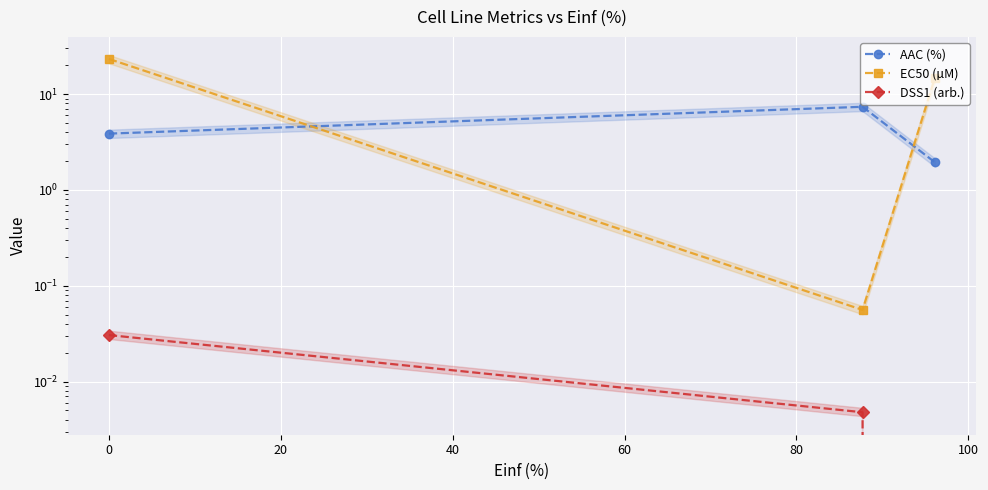

Reading right to left, what are all the values shown in this chart?

AAC (%): 1.9	7.4	3.9
EC50 (µM): 14.8	0.1	23.3
DSS1 (arb.): 0.0	0.0	0.0